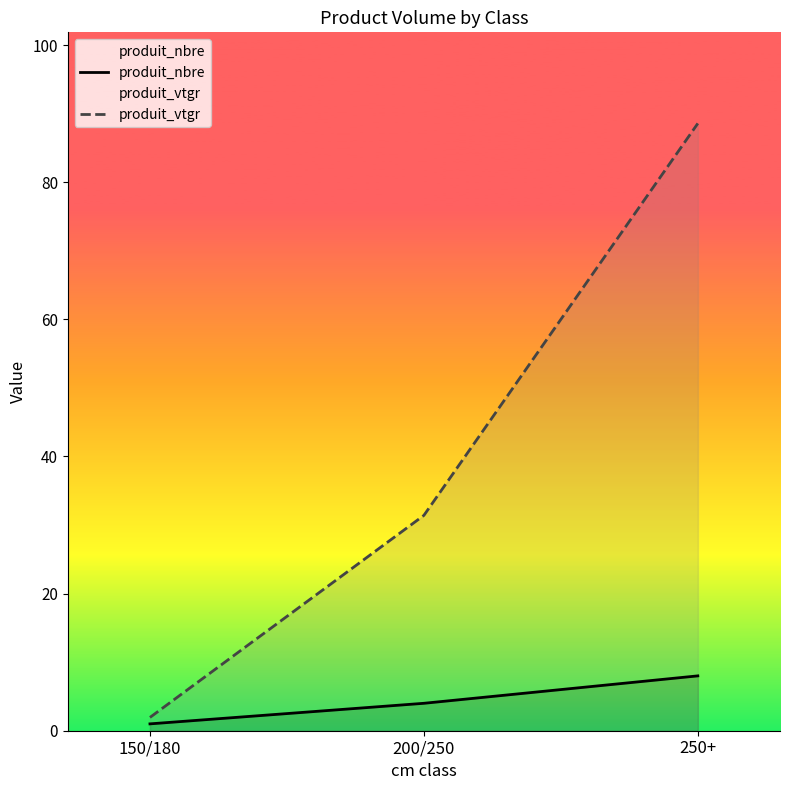

What is the difference between the produit_nbre values at 200/250 and 150/180?

3.0